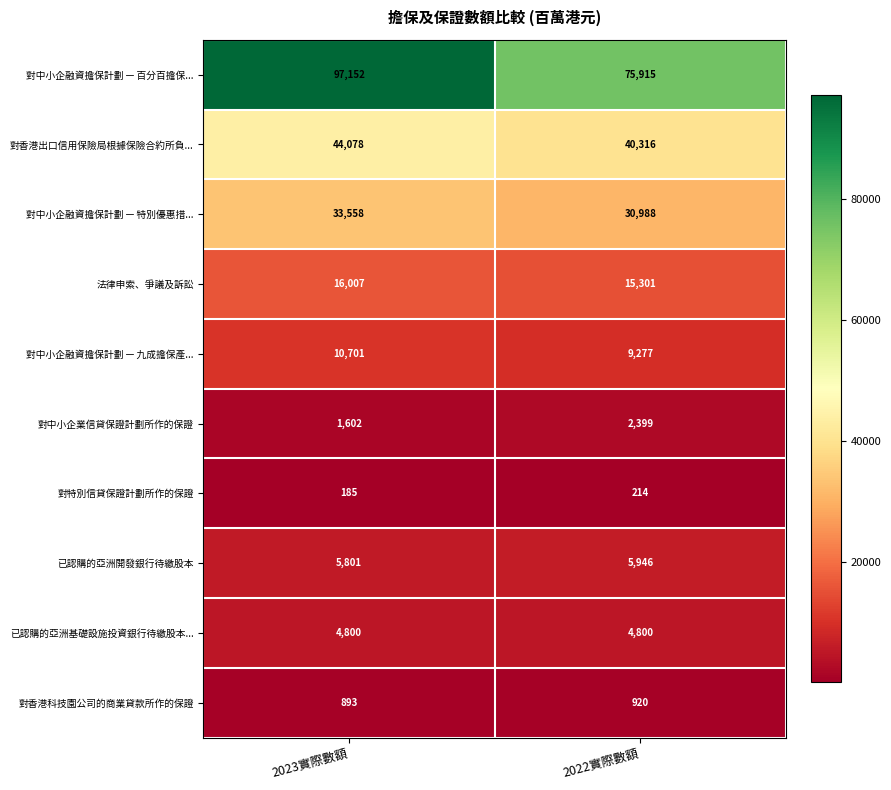

Is it true that 對中小企業信貸保證計劃所作的保證 equals 2399 at 2022實際數額?

True